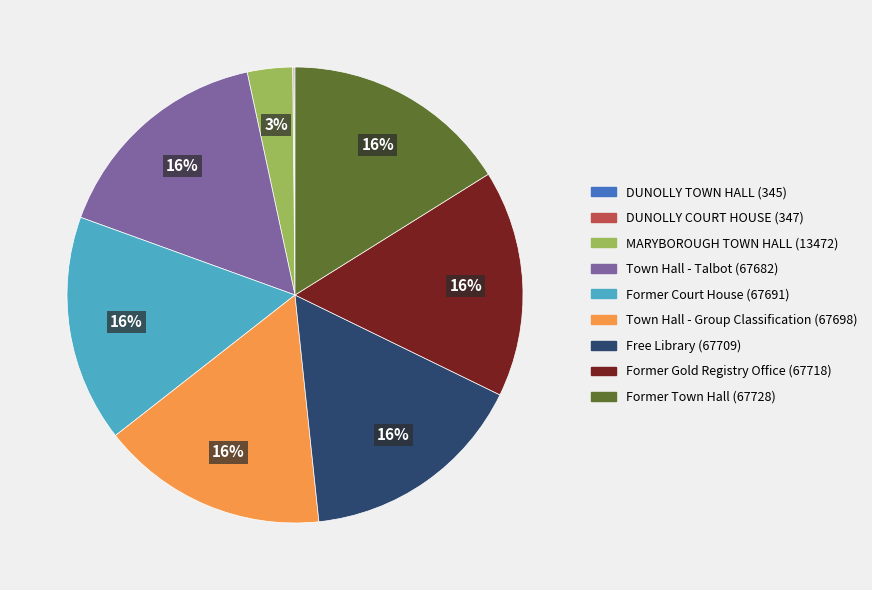

The Former Court House slice represents 16% of the pie. True or false?

True